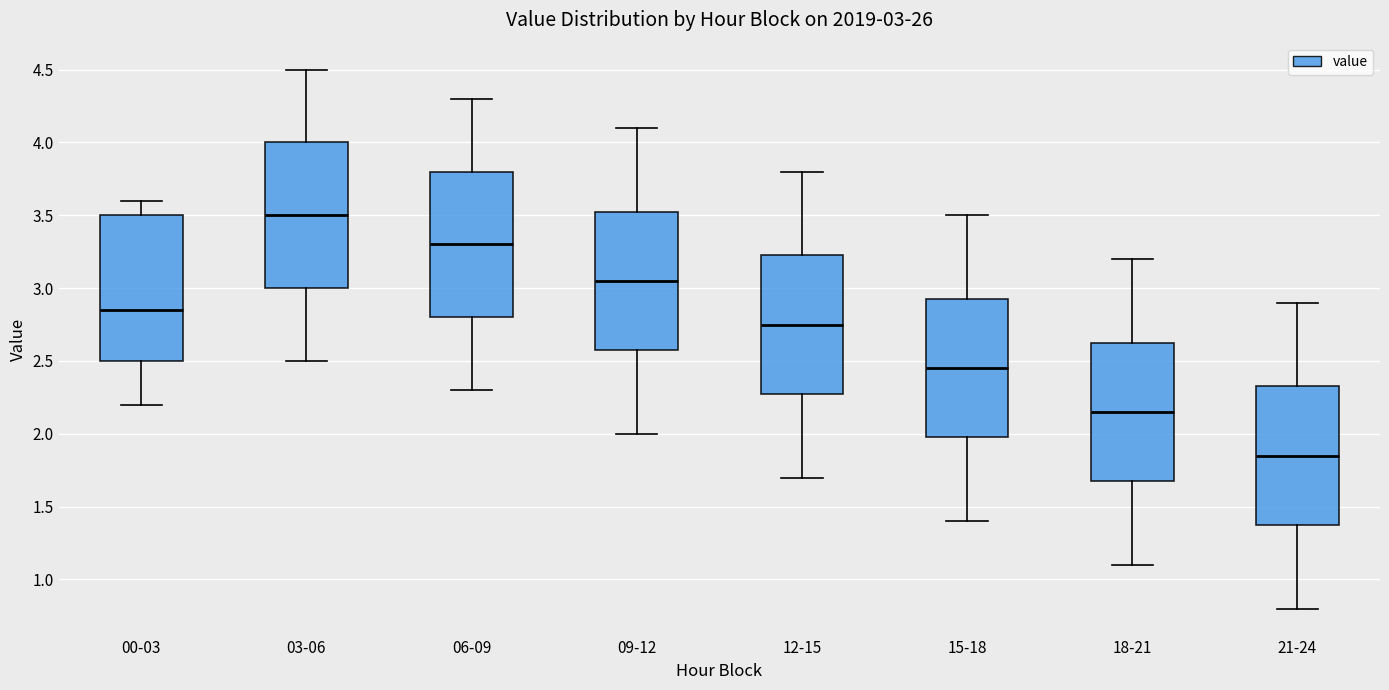

Which box's median line is the highest?

03-06